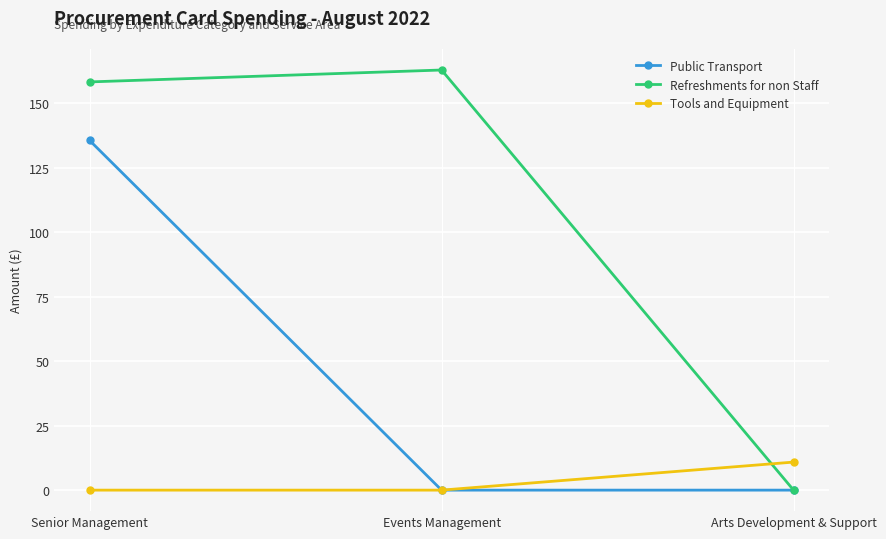

How many series are shown in this chart?

3